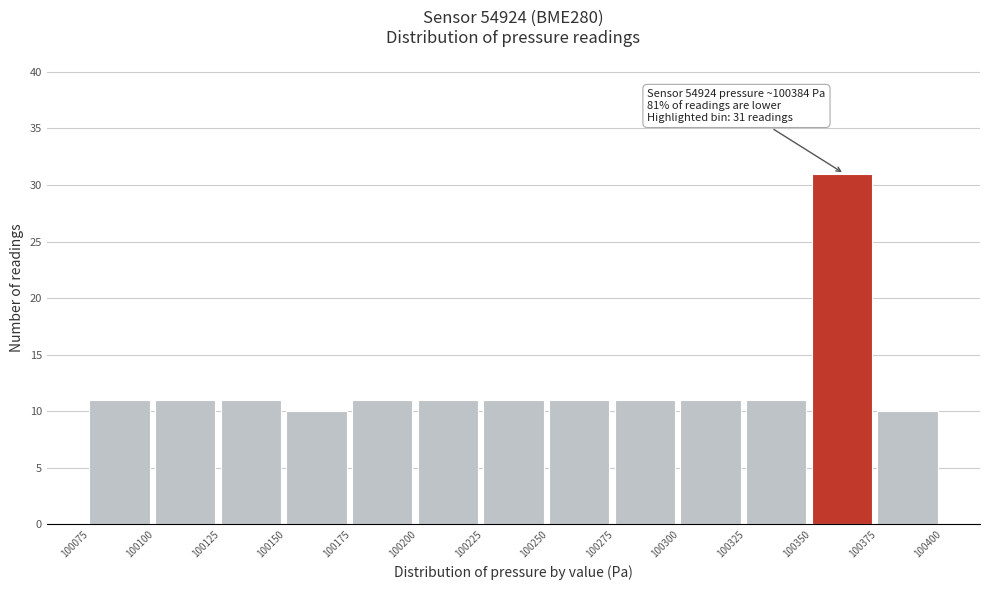

Which range on the x-axis has the tallest bar?

100350 to 100375